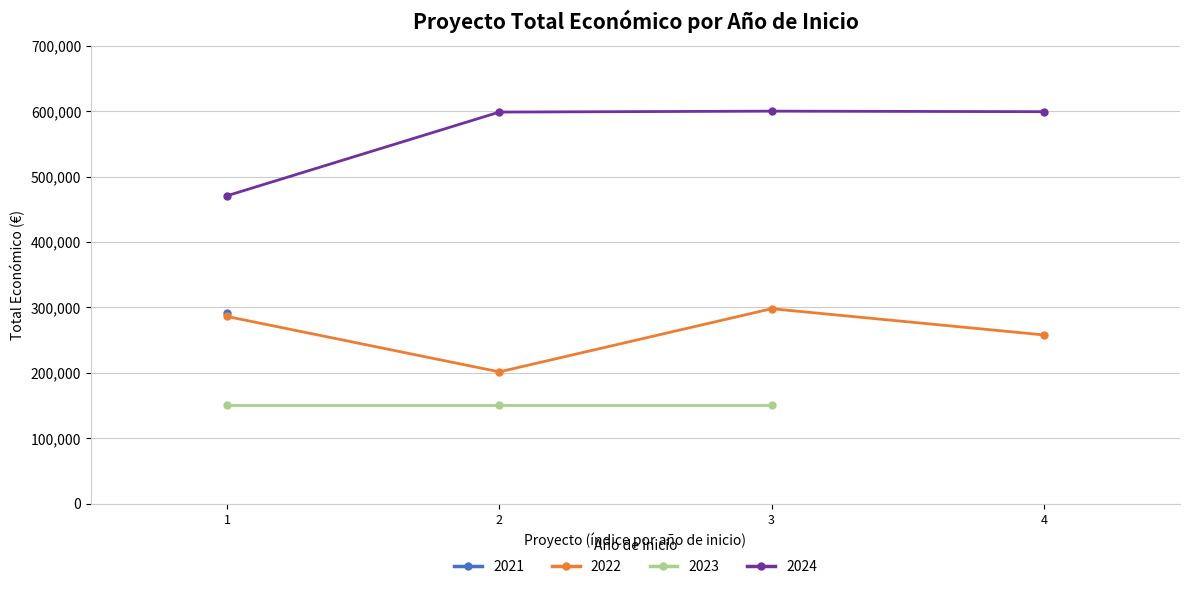

True or false: 2024 has more than 0 interior local peaks.

True